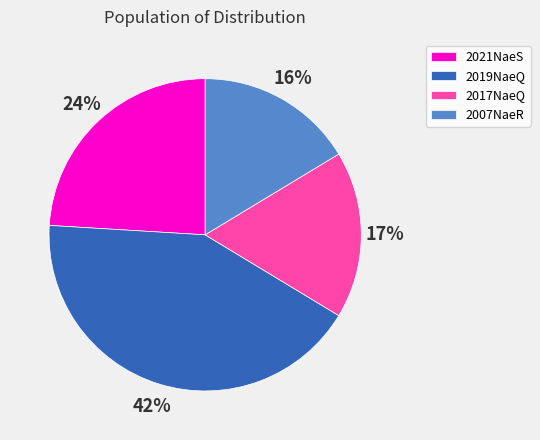

What is the largest slice in the pie chart?

2019NaeQ